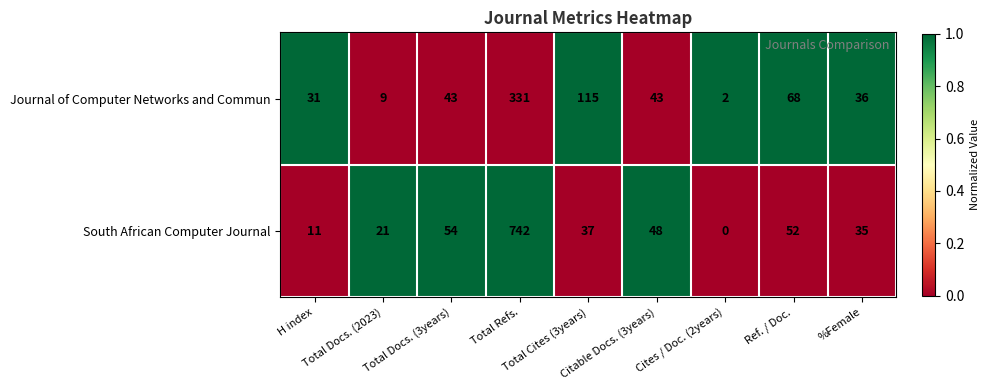

Which series has the widest spread of values?

South African Computer Journal